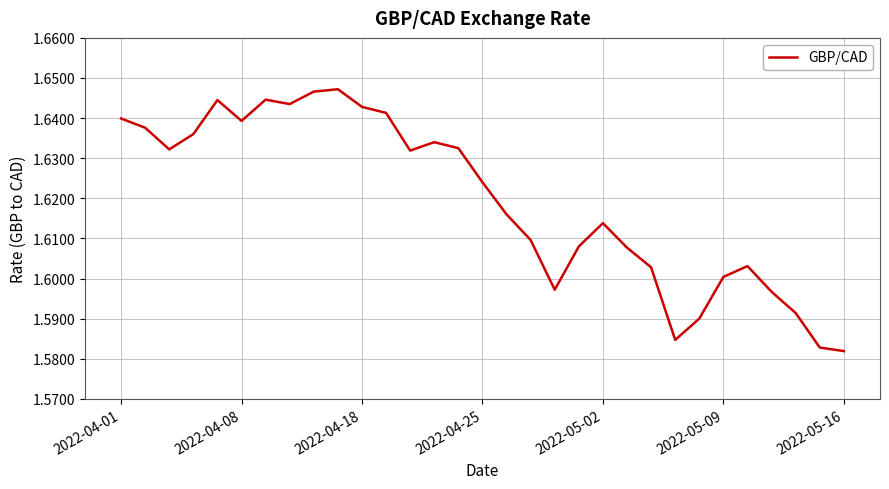

Does the chart have visible grid lines?

Yes